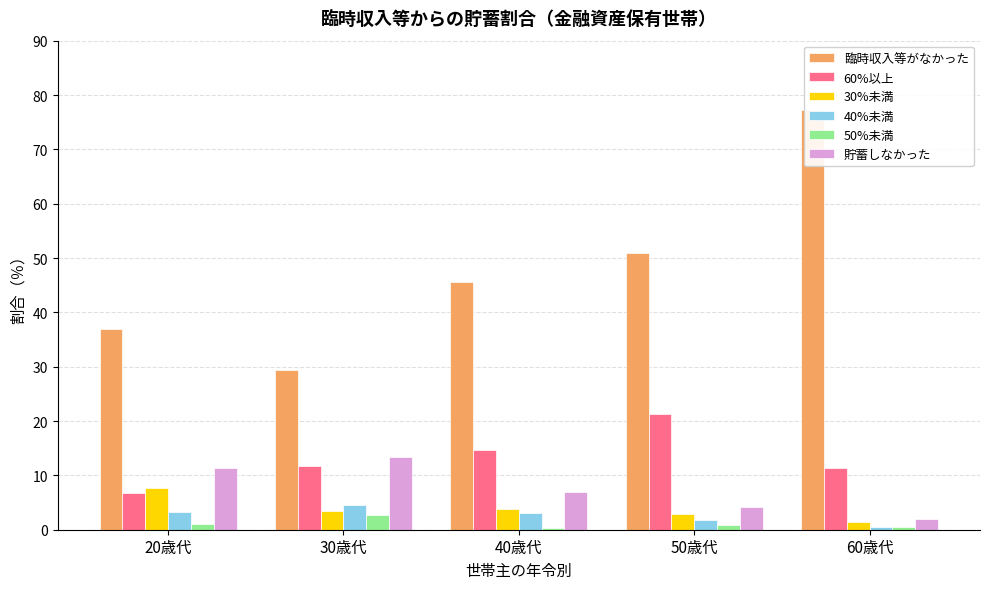

How many series are shown in this chart?

6